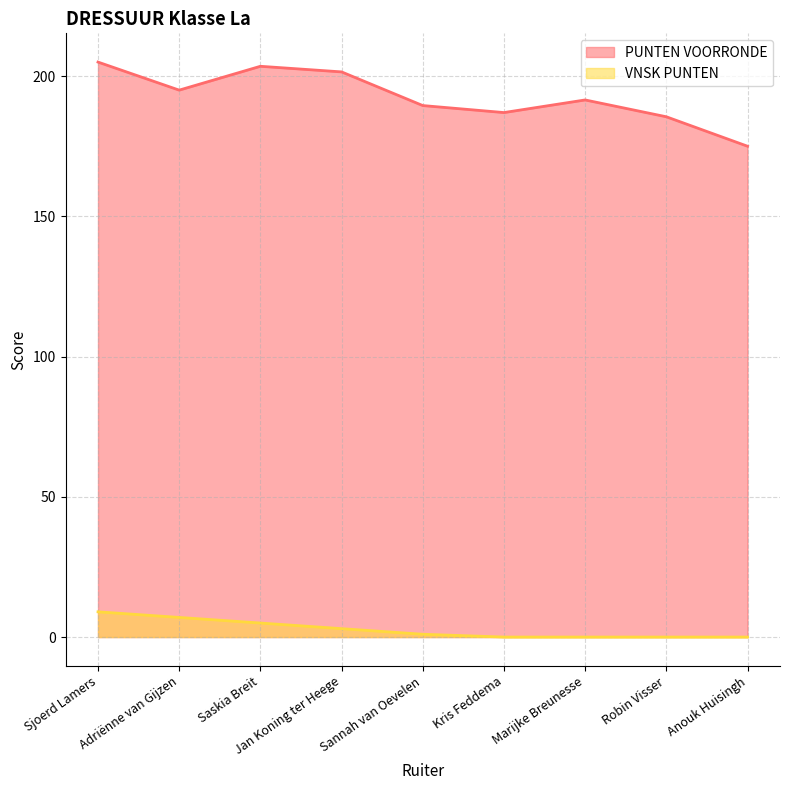

What is the label of the 7th point from the right?

Saskia Breit